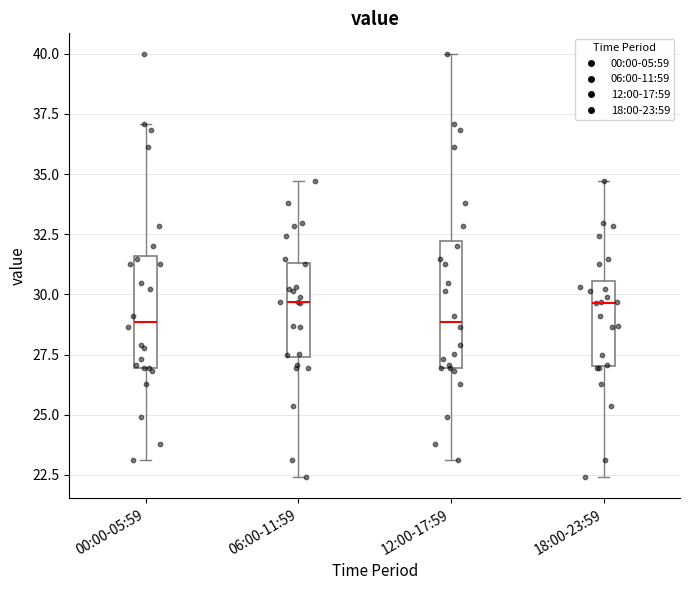

Reading left to right, read every box against the y-axis: the position of its median line, the range the box covers, and the ends of its whiskers. The values are not printed on the chart, so give them approximately, as read against the axis.

00:00-05:59: median 29.0, box 27.0 to 31.5, whiskers 23.0 to 37.0
06:00-11:59: median 29.5, box 27.5 to 31.5, whiskers 22.5 to 34.5
12:00-17:59: median 29.0, box 27.0 to 32.0, whiskers 23.0 to 40.0
18:00-23:59: median 29.5, box 27.0 to 30.5, whiskers 22.5 to 34.5